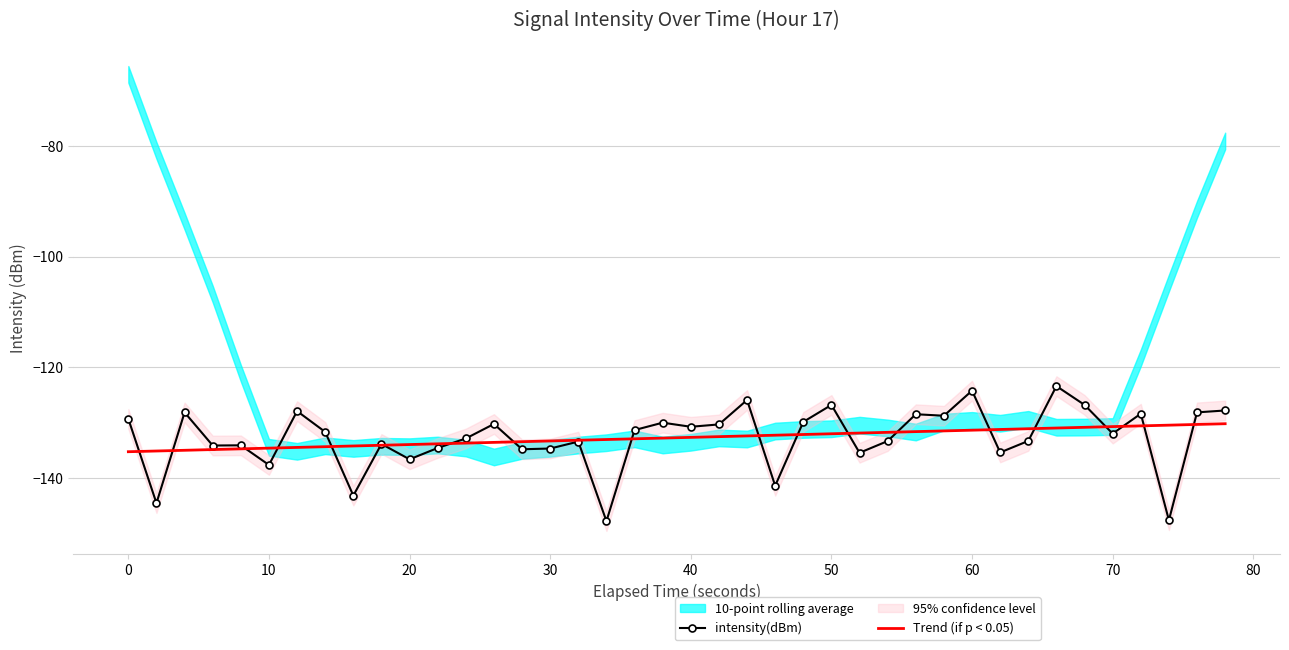

True or false: intensity(dBm) has a value of -132.0 at 70.

True